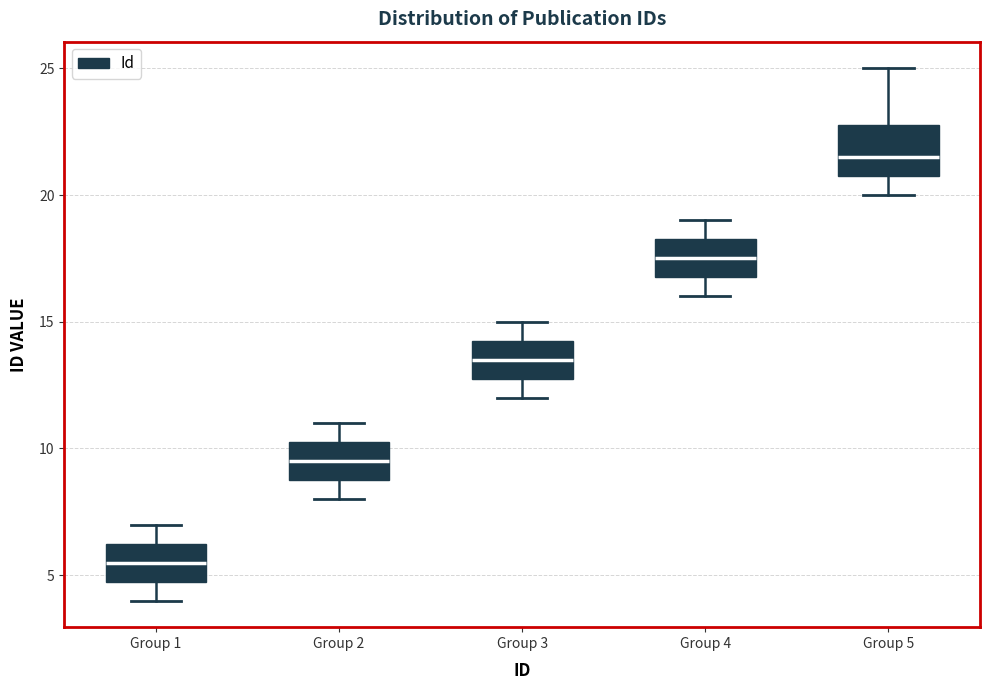

Comparing the boxes themselves (not the whiskers), which one is the tallest?

Group 5